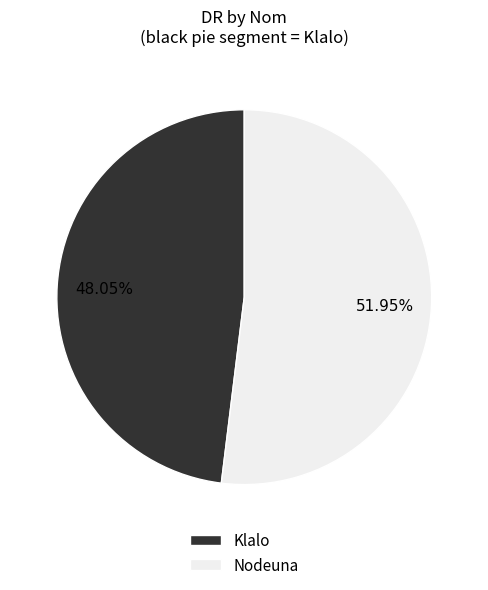

How many segments does this pie chart have?

2